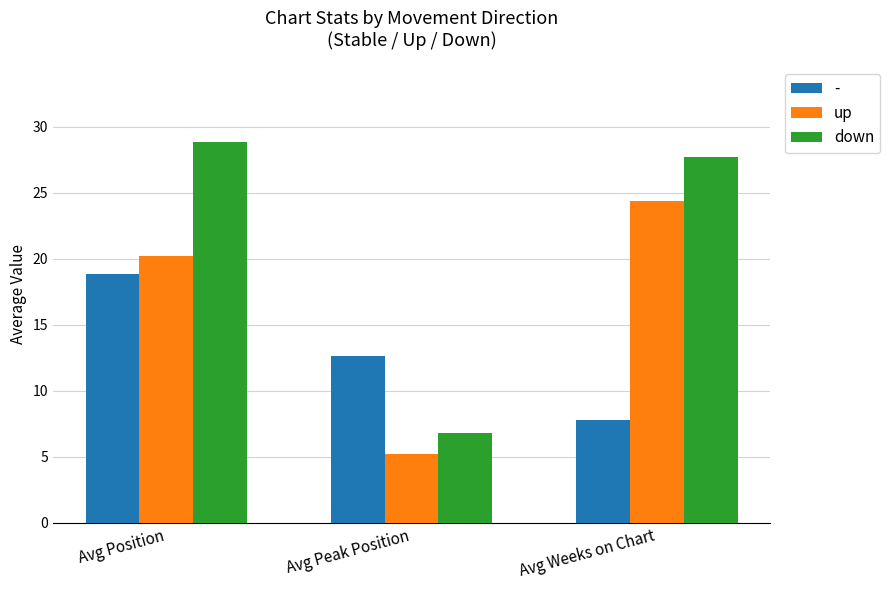

What position from the left is Avg Position?

1